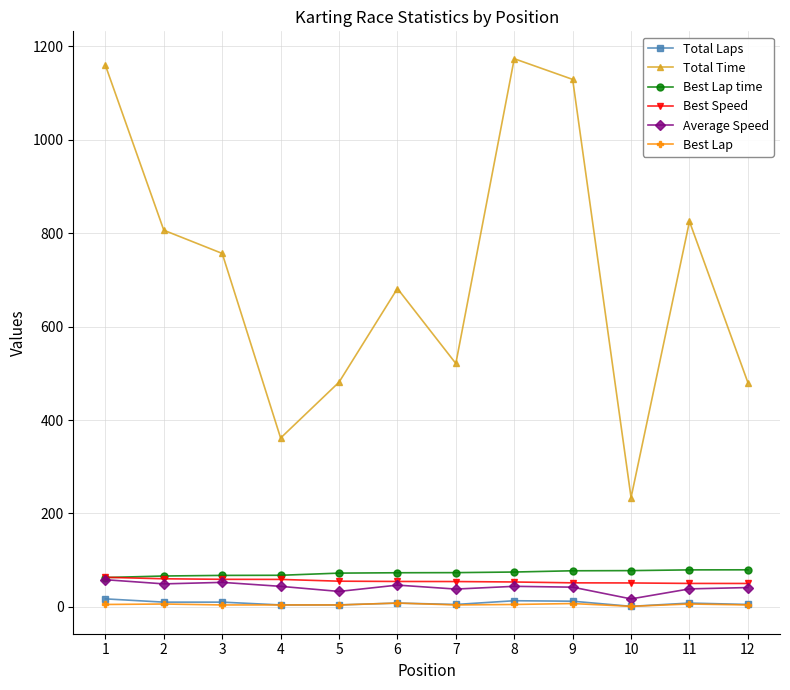

What value does the Total Laps series have at 9?

12.0